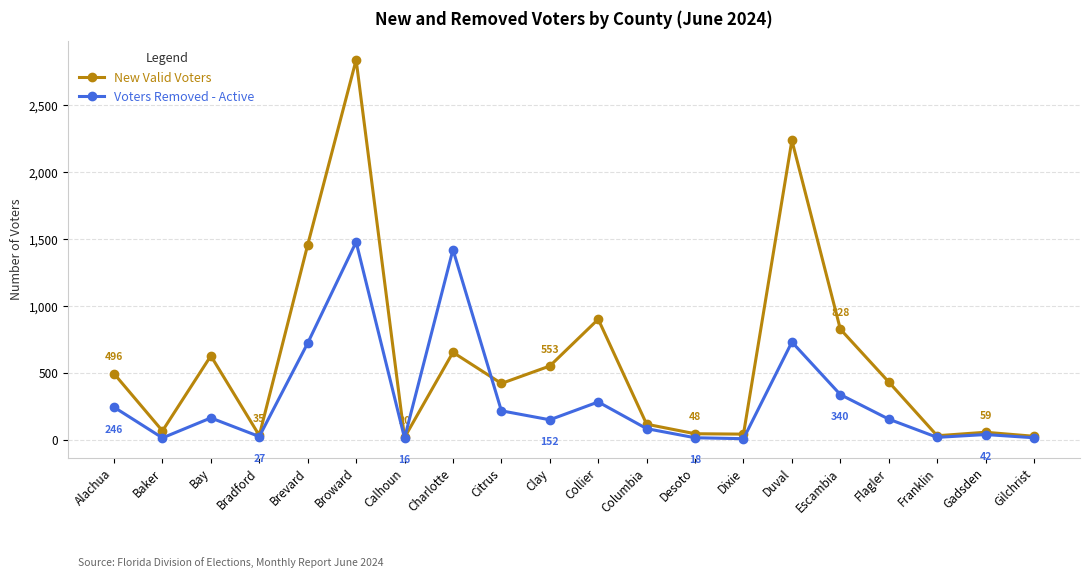

At which label does New Valid Voters reach its peak?

Broward